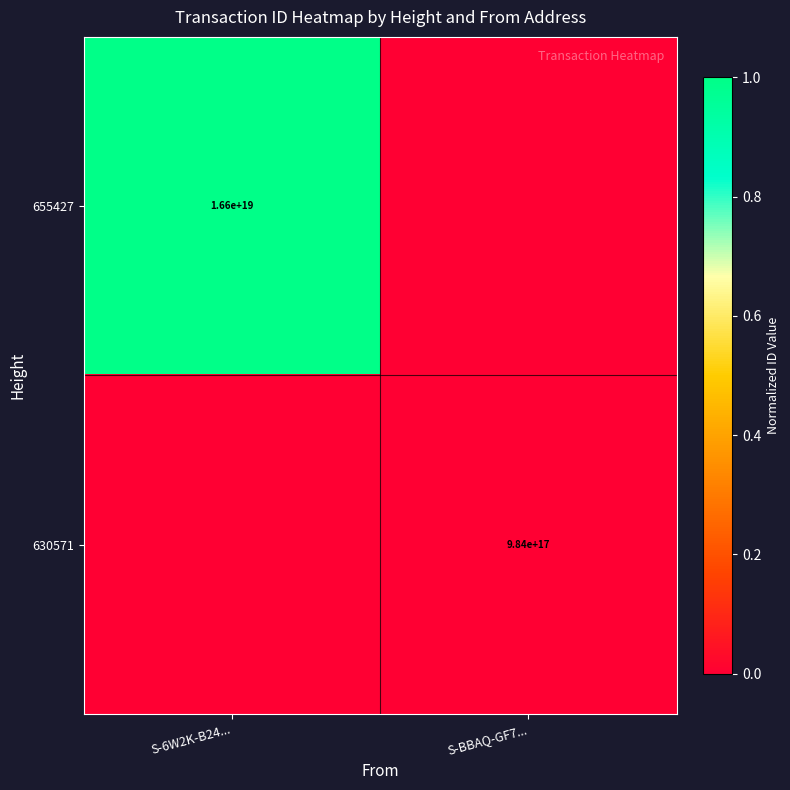

True or false: 630571 has a value of 984000000000000000 at S-BBAQ-GF7....

True